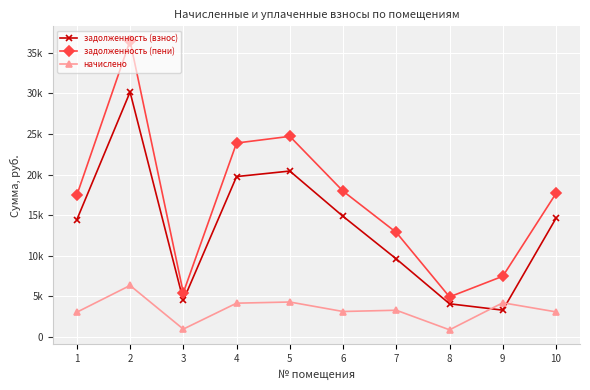

What are all the series names shown in the legend?

задолженность (взнос), задолженность (пени), начислено